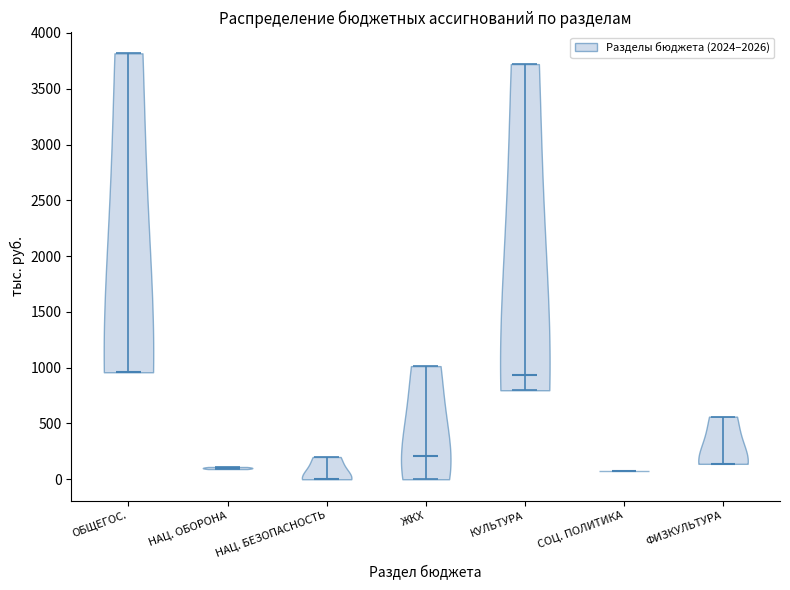

Which violin has the lowest median line?

НАЦ. БЕЗОПАСНОСТЬ